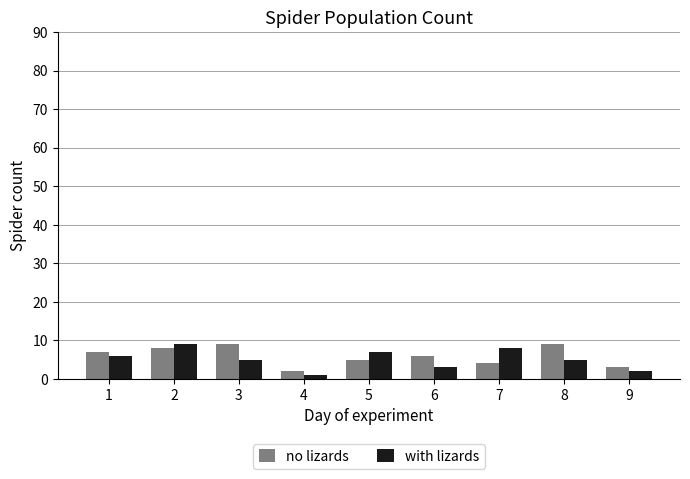

Is the value of with lizards at 3 greater than the value of no lizards at 1?

No